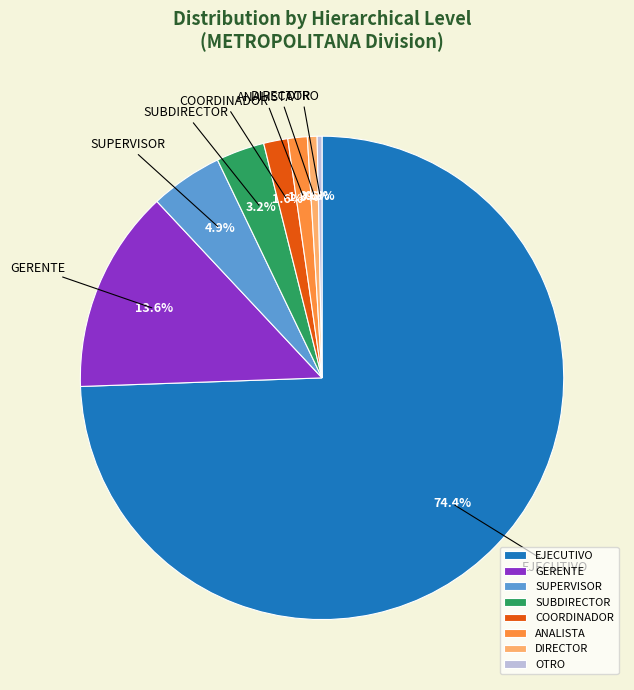

What percentage is NOT represented by SUPERVISOR?

95.1%